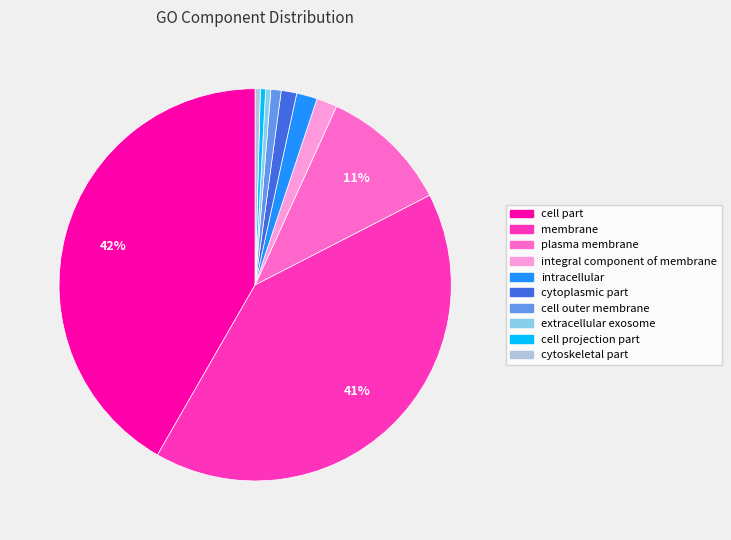

Combined, do cytoskeletal part and integral component of membrane account for over 50%?

No